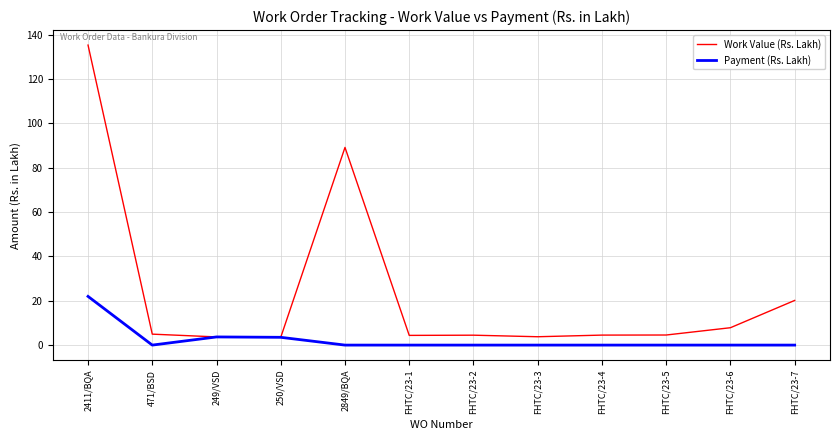

What position from the left is 250/VSD?

4